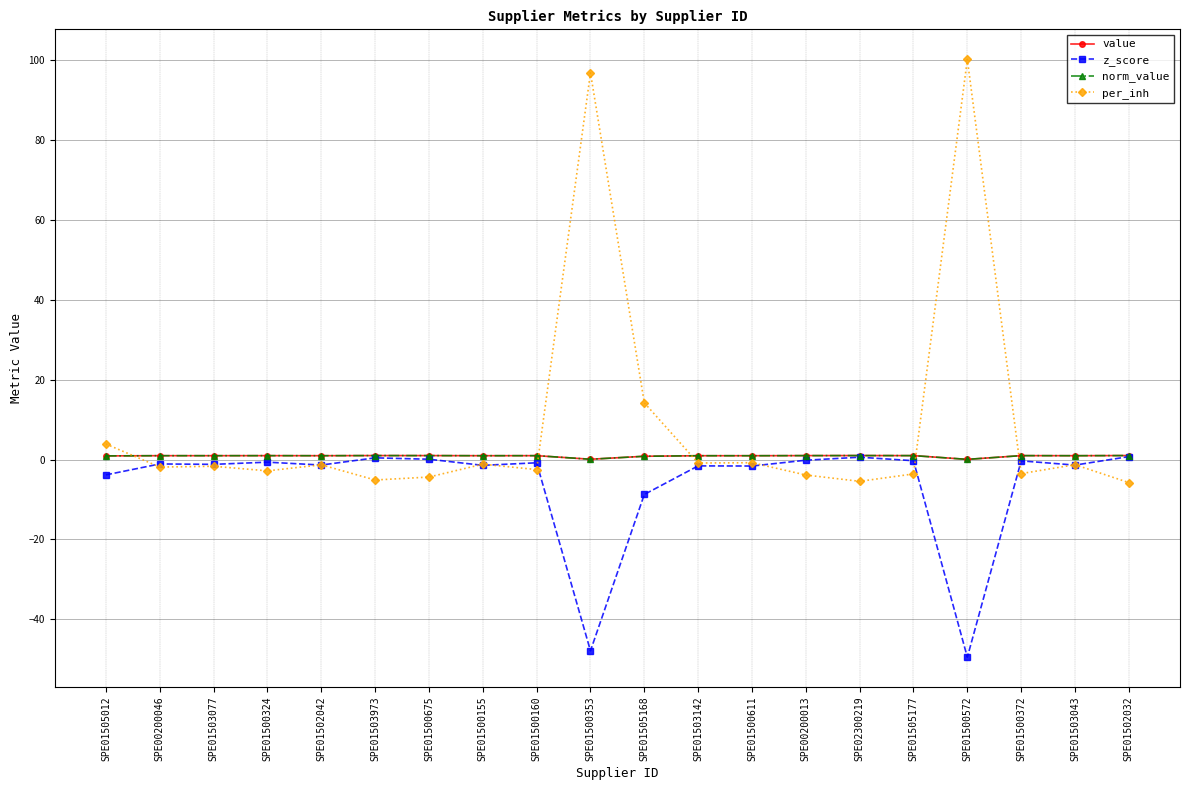

At which category does the chart reach its peak across all series?

SPE01500572